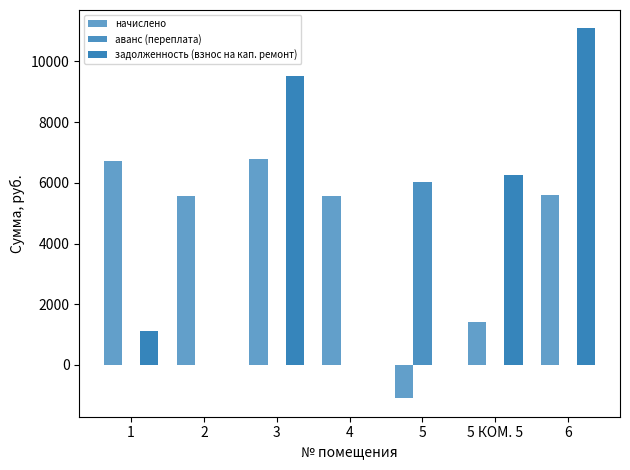

How many distinct data groups are displayed?

3